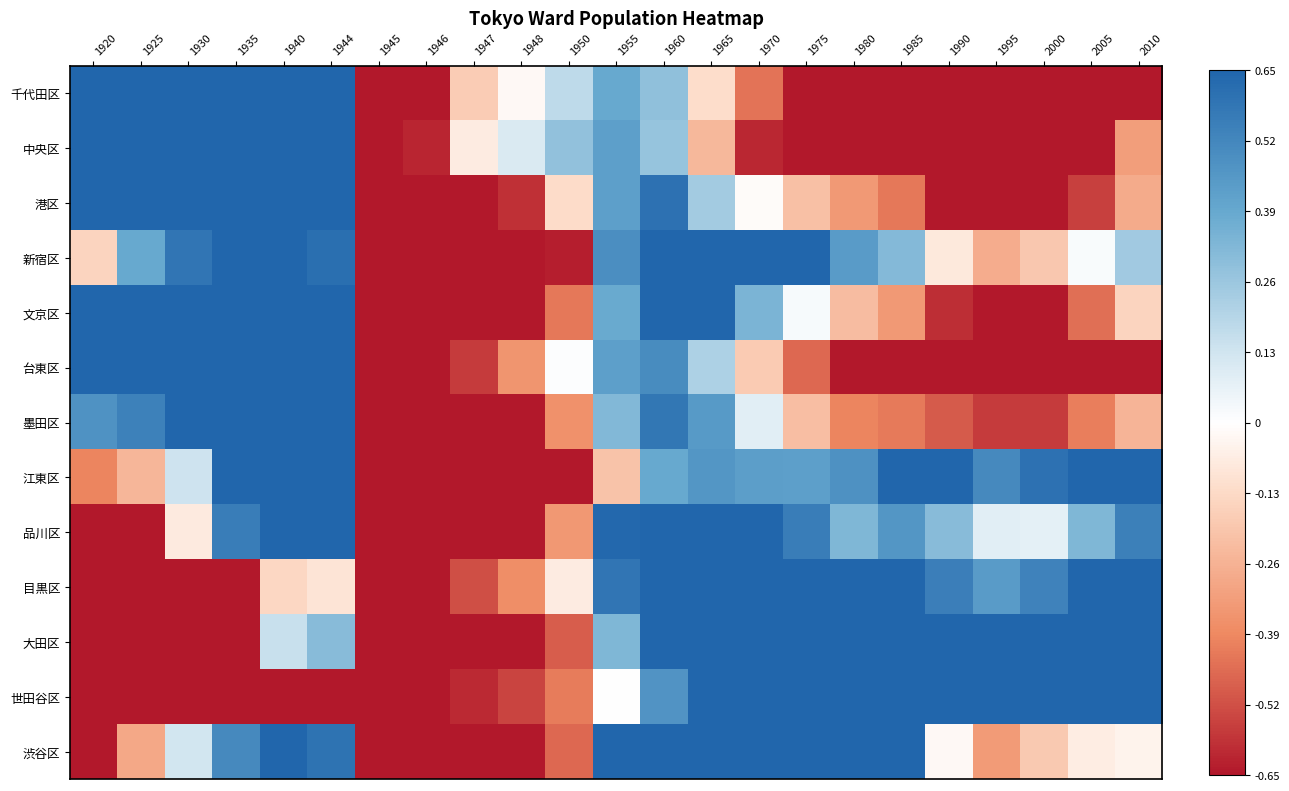

Which series has the largest range (max minus min)?

千代田区